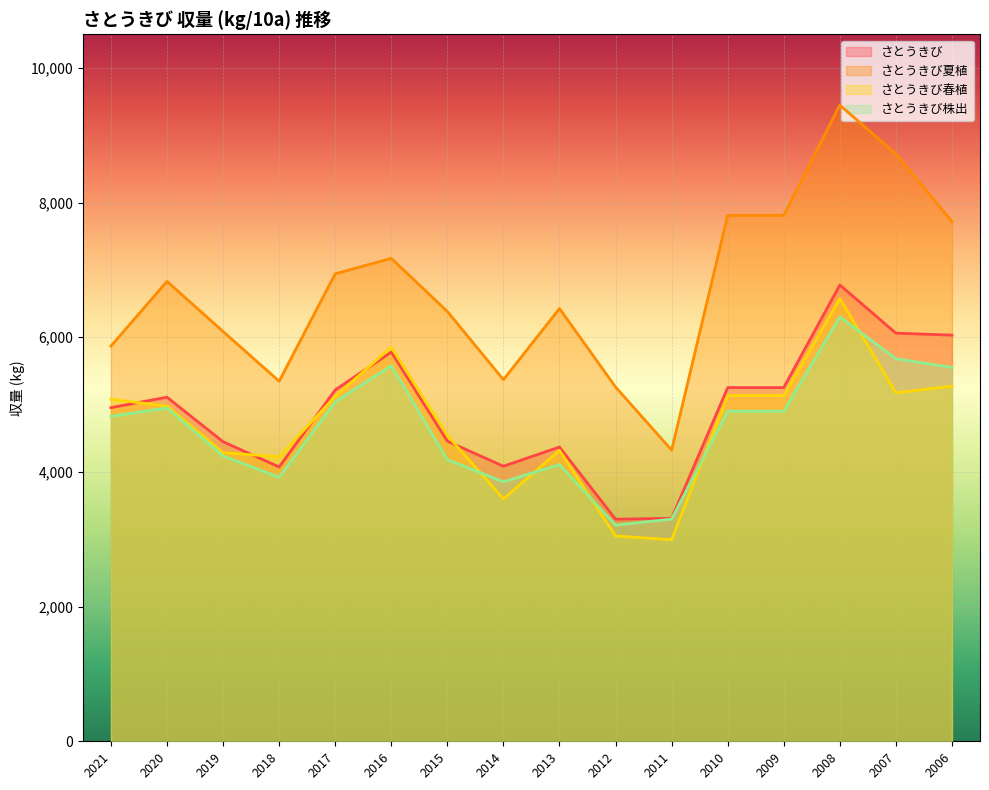

What is the average value of the さとうきび株出 series?

4659